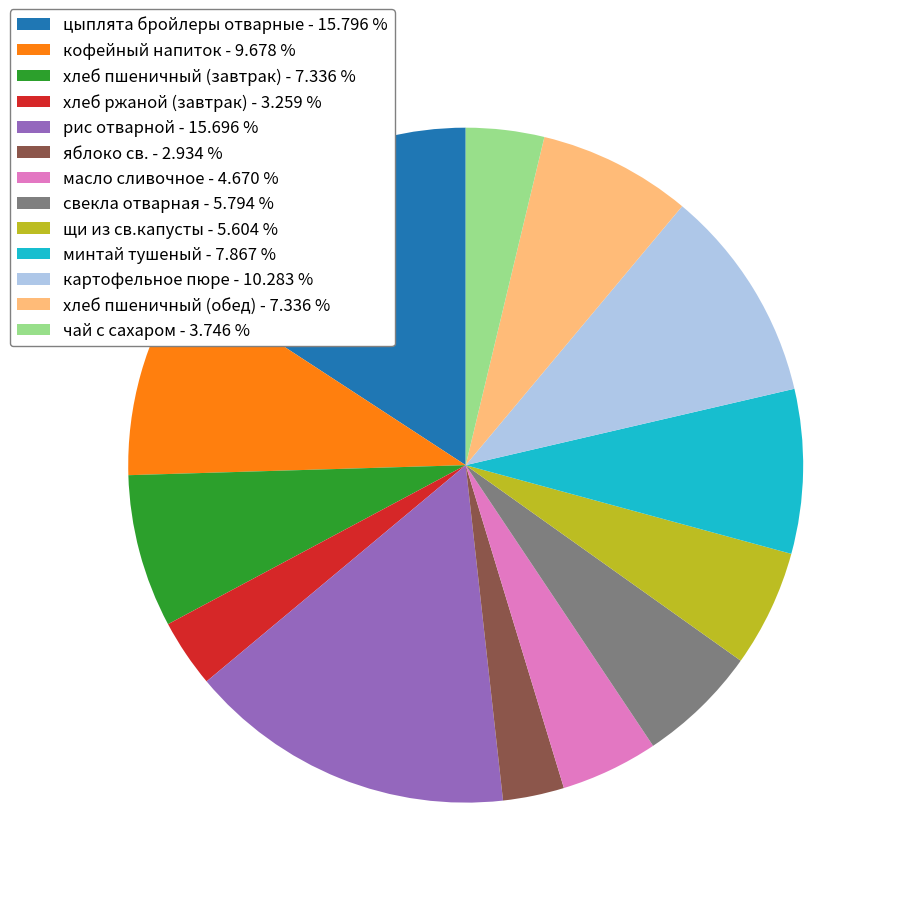

Count the number of slices in the pie.

13